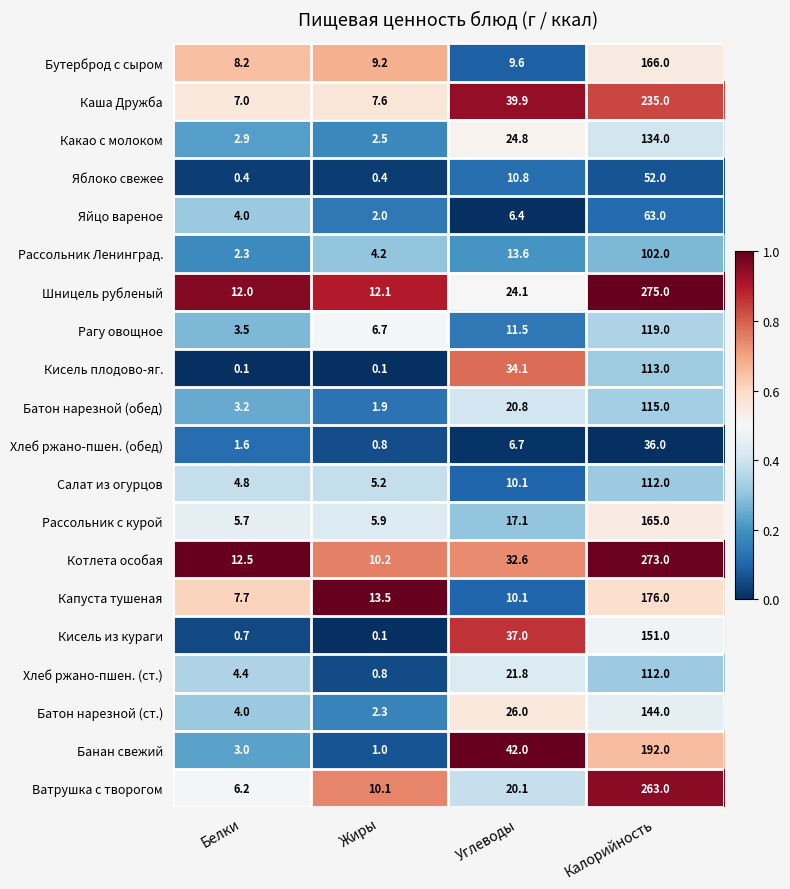

Rank the categories by Хлеб ржано-пшен. (обед) value from lowest to highest.

Жиры, Белки, Углеводы, Калорийность